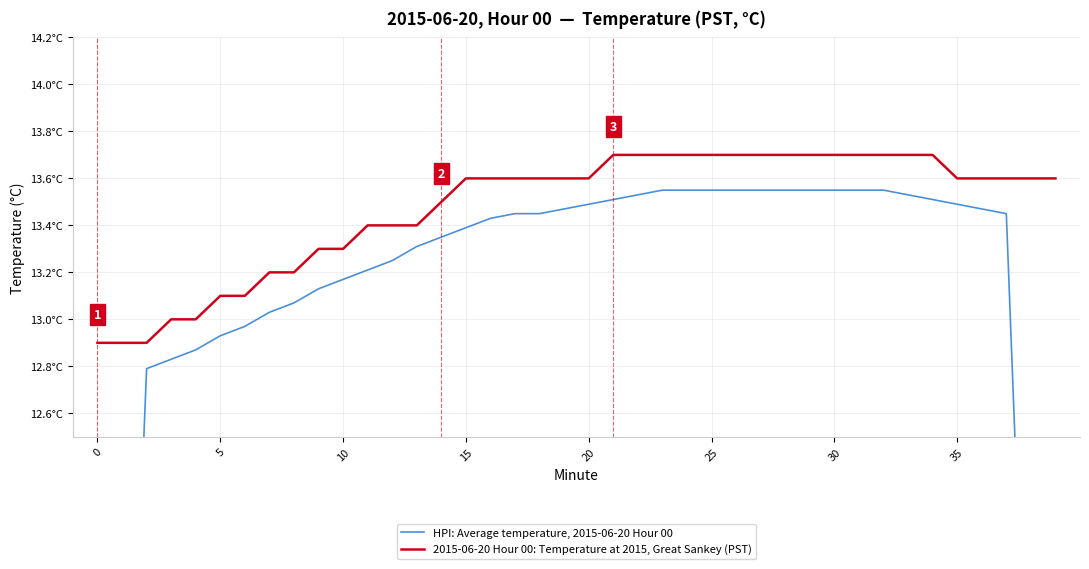

What is the smallest value displayed?

7.6